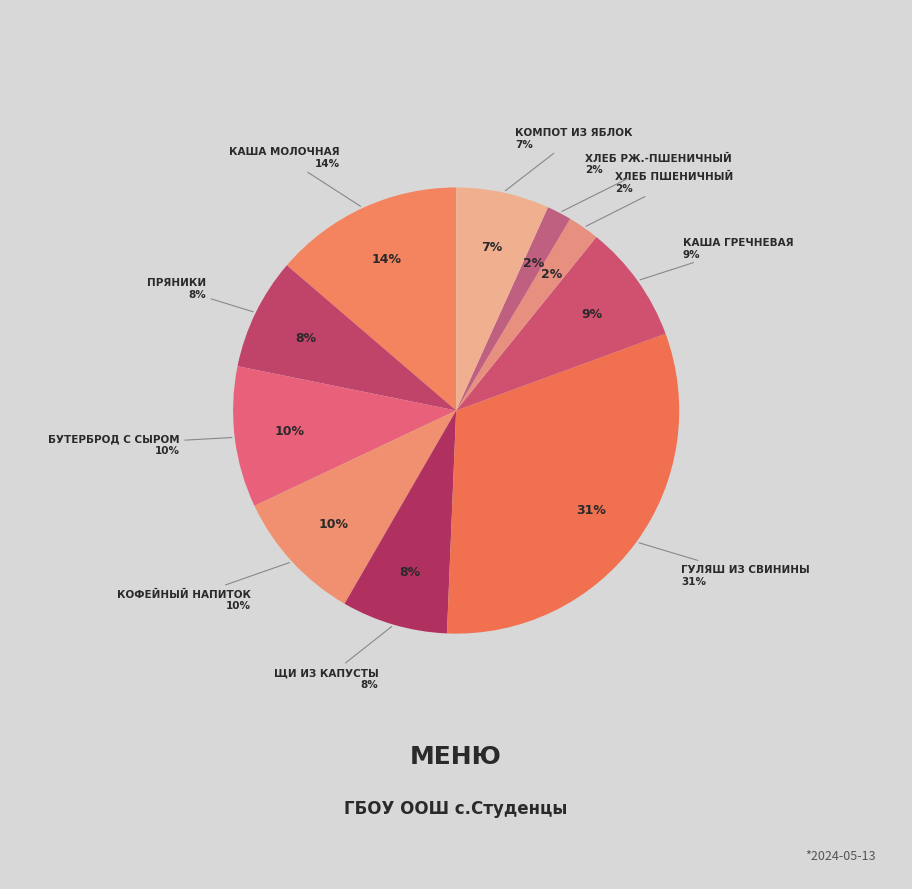

Count the number of slices in the pie.

10